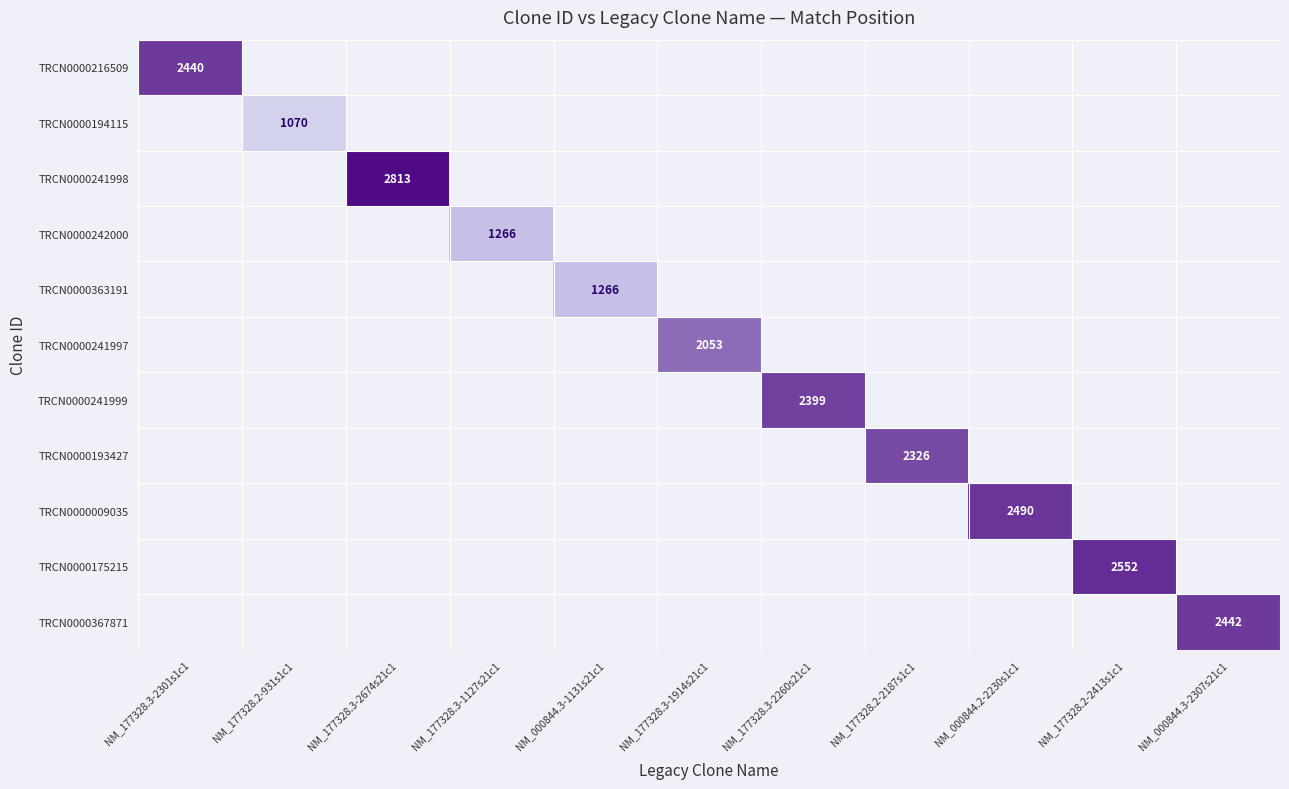

The value of TRCN0000193427 at NM_177328.2-2187s1c1 is 2326. True or false?

True